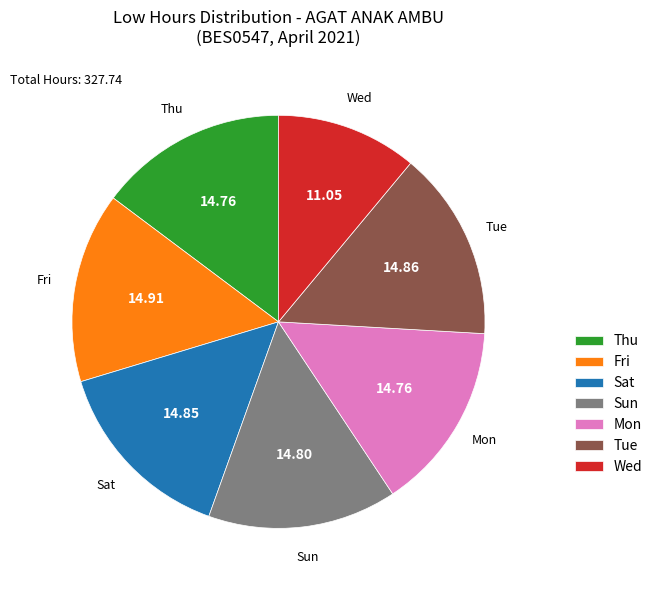

Is there any slice that represents more than half of the pie?

No